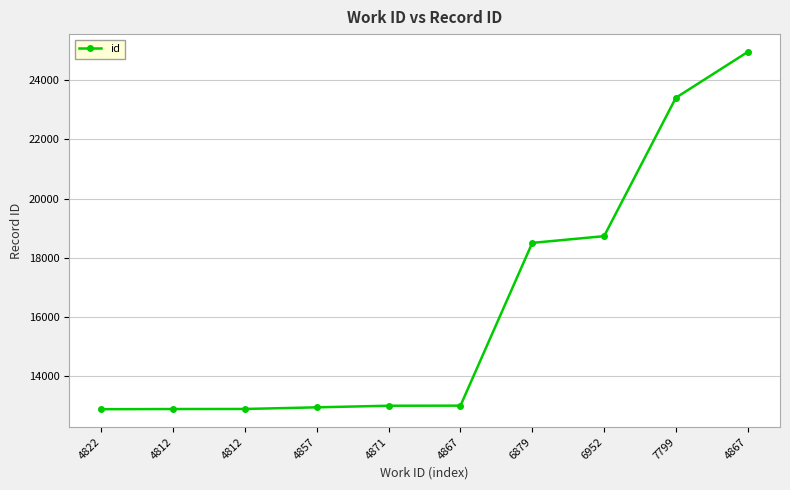

What is the change in value from 4812 to 6879?

+5606